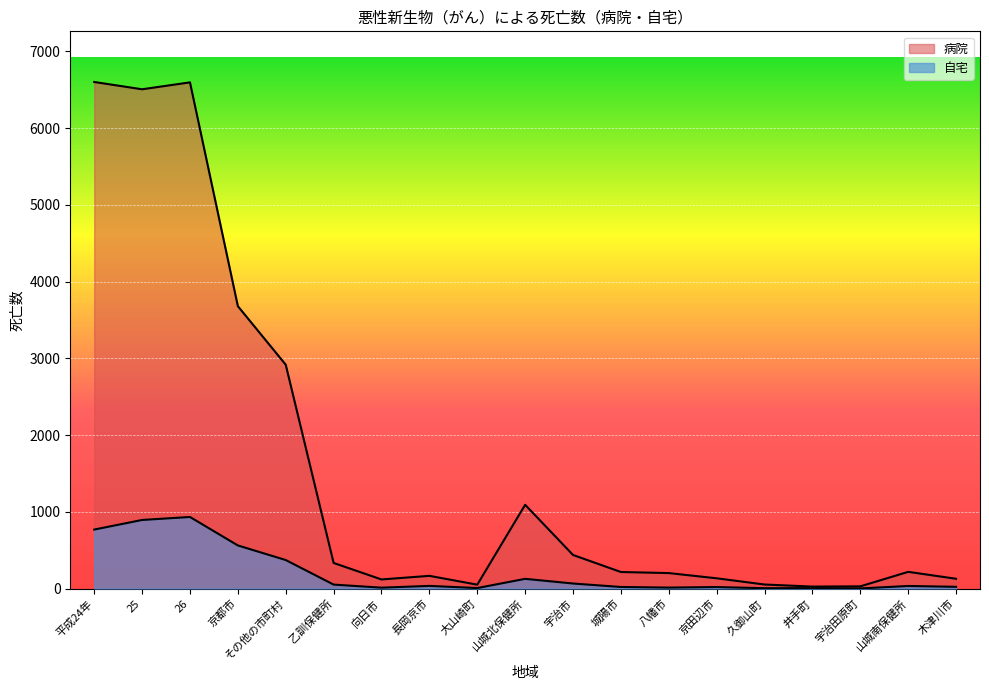

Where is the first local maximum for 病院?

26